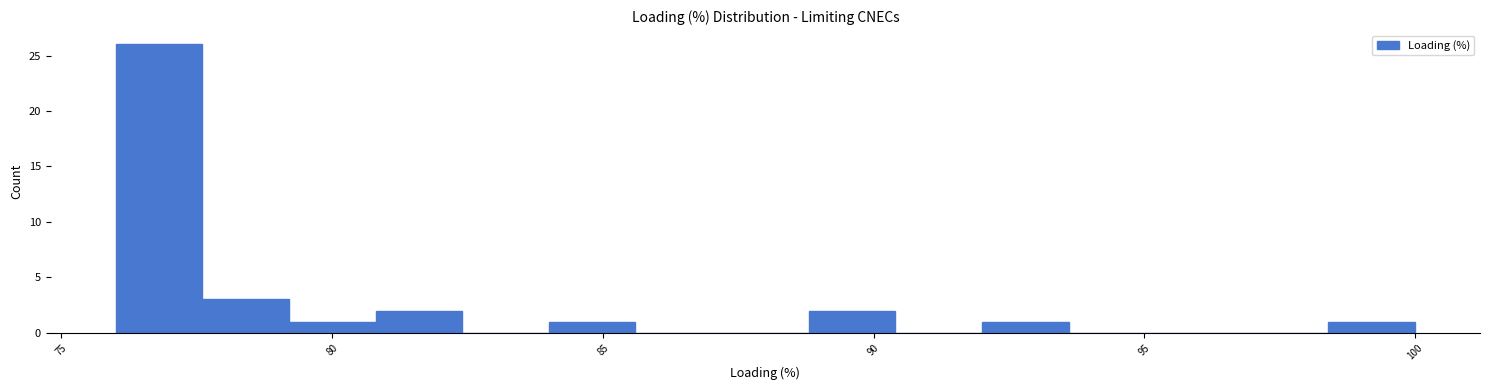

Read against the x-axis, roughly where is the centre of the tallest bar?

77.0